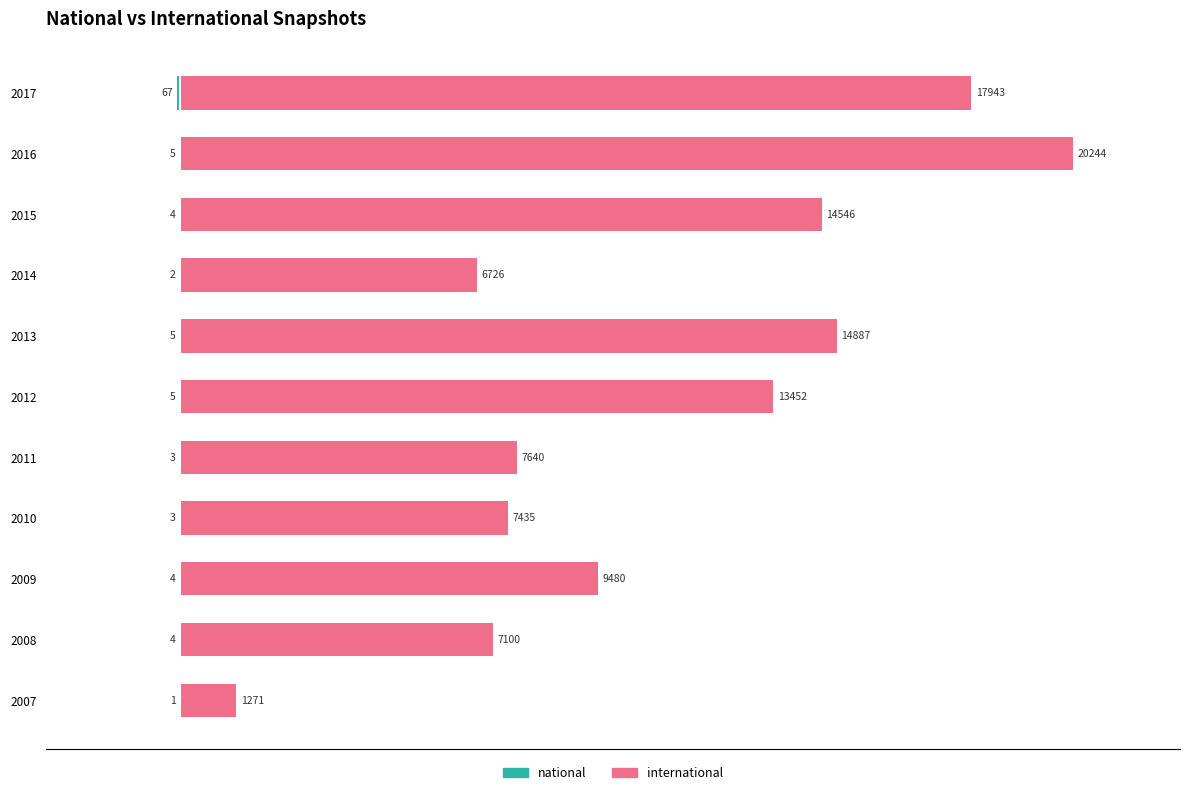

At 2010, list the series in order from smallest to largest.

national, international